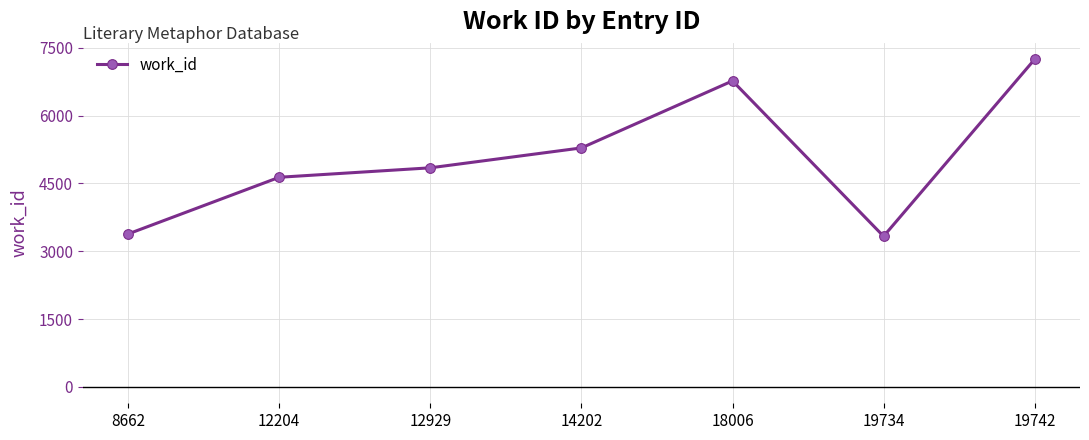

What is the greatest value displayed?

7244